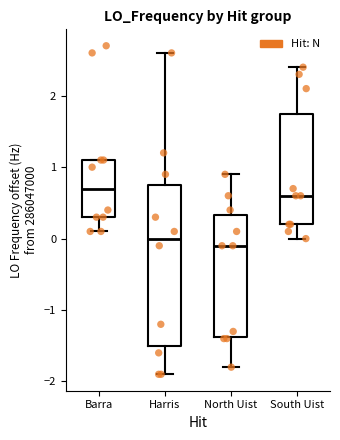

Reading left to right, transcribe this box plot: for each box, give where its median line is, the range the box spans, and where its two whiskers end, as read against the y-axis. The values are not printed on the chart, so give them approximately, as read against the axis.

Barra: median 0.7, box 0.3 to 1.1, whiskers 0.1 to 1.1
Harris: median 0.0, box -1.5 to 0.7, whiskers -1.9 to 2.6
North Uist: median -0.1, box -1.4 to 0.3, whiskers -1.8 to 0.9
South Uist: median 0.6, box 0.2 to 1.8, whiskers 0.0 to 2.4